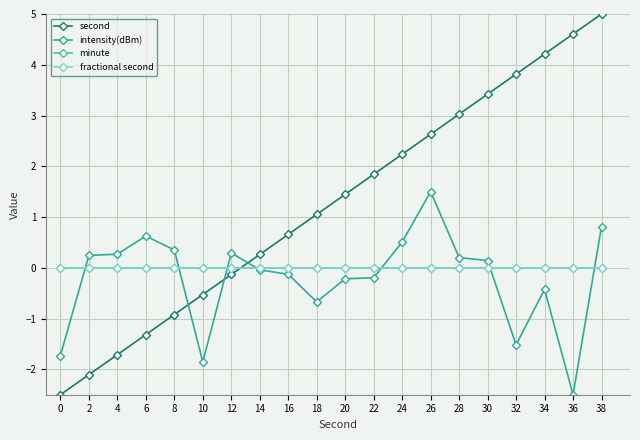

Does the chart have visible grid lines?

Yes